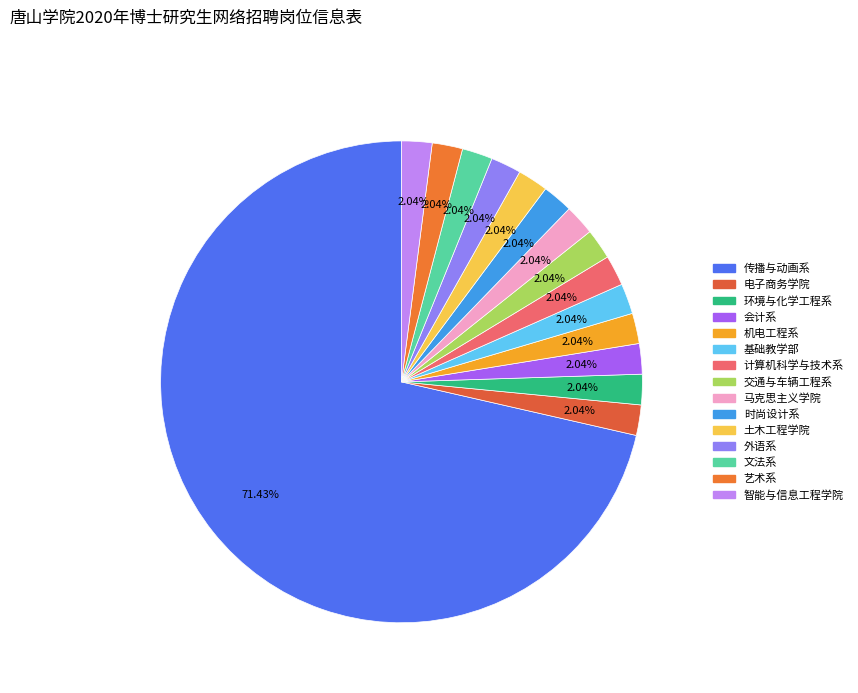

To the nearest percent, what percentage of the pie is 电子商务学院?

2%